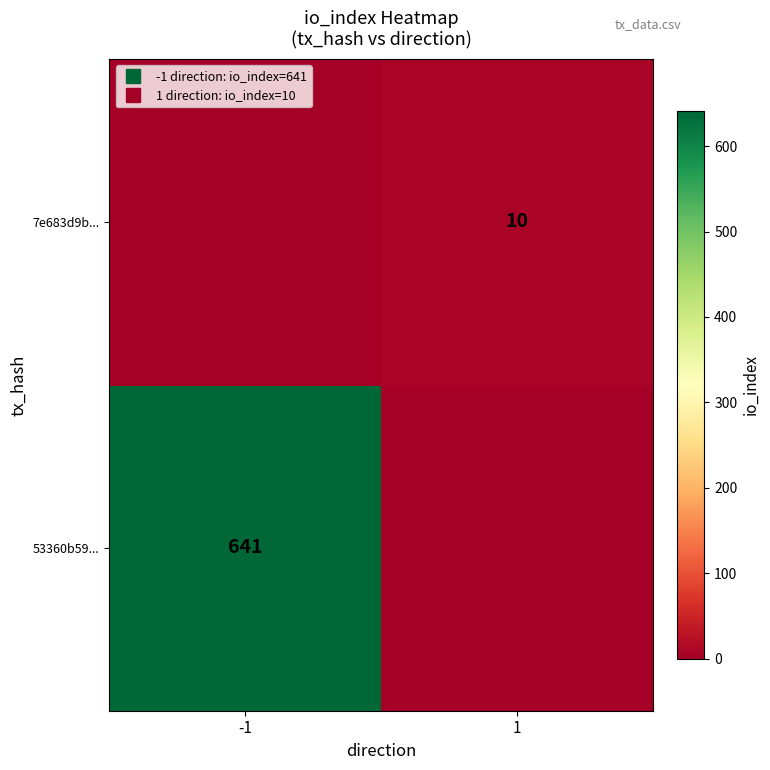

How many values in 53360b59... are above zero?

1